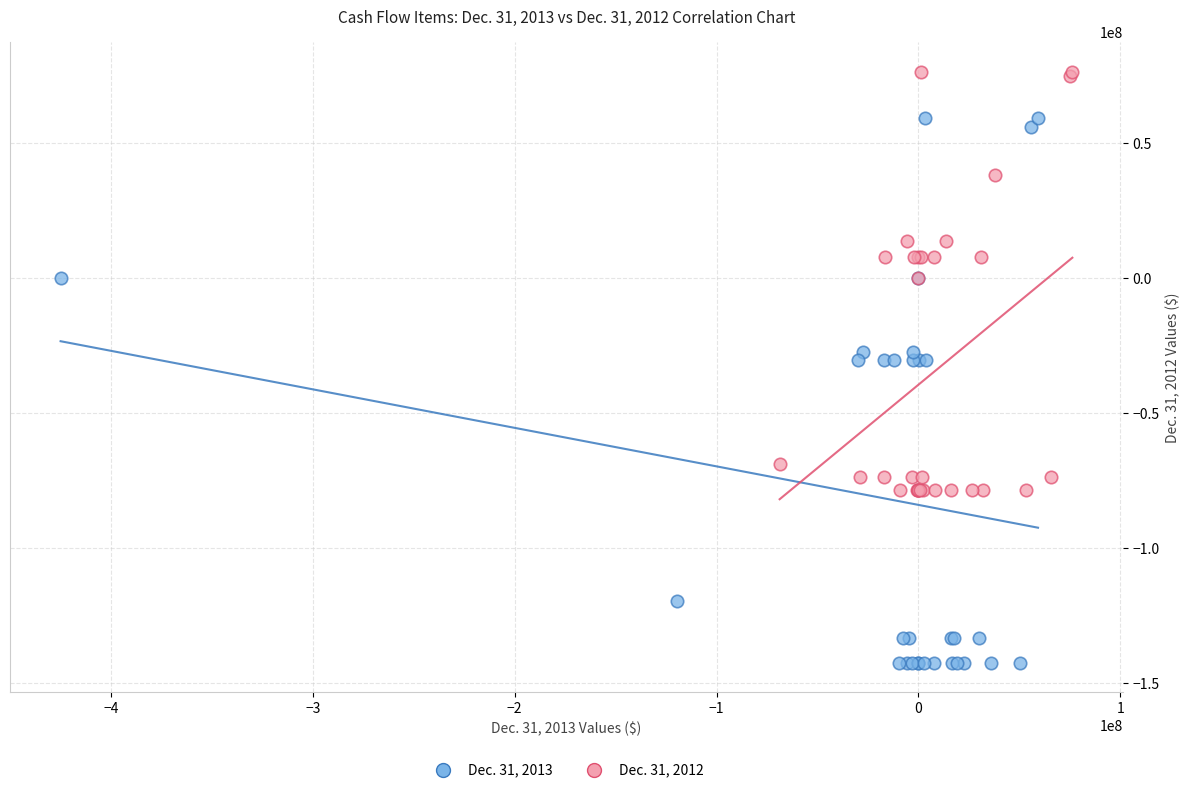

Which series reaches the maximum Y coordinate?

Dec. 31, 2012